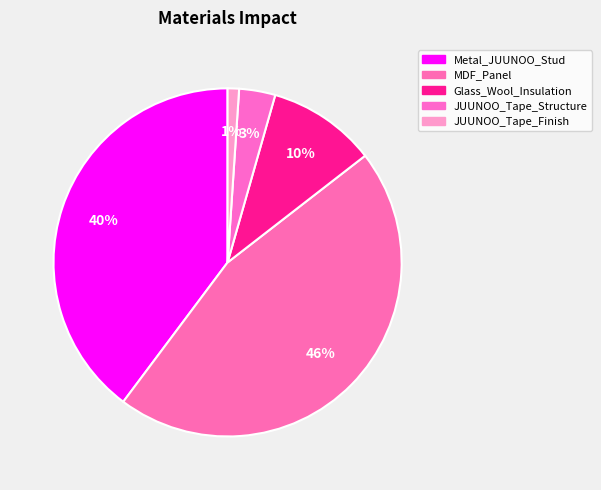

To the nearest percent, what is the average slice percentage?

20%